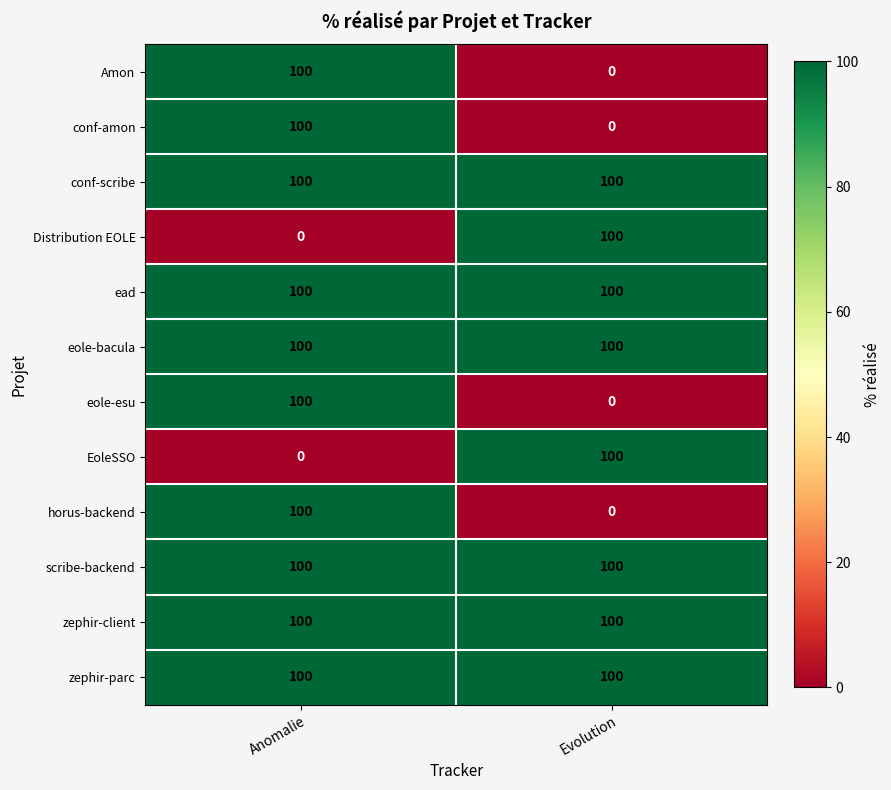

True or false: Amon has a value of 67 at Evolution.

False